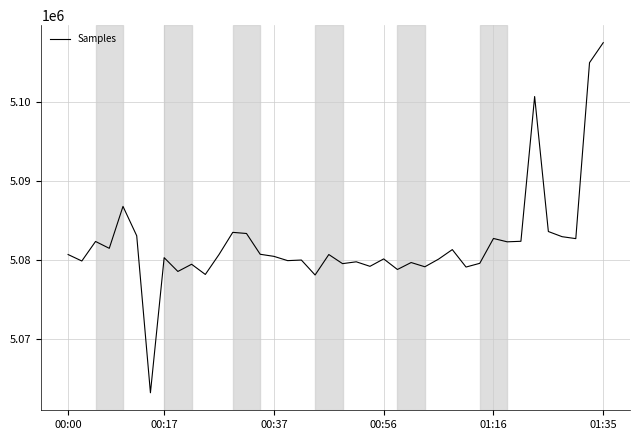

What is the difference between the maximum and minimum values?

44225